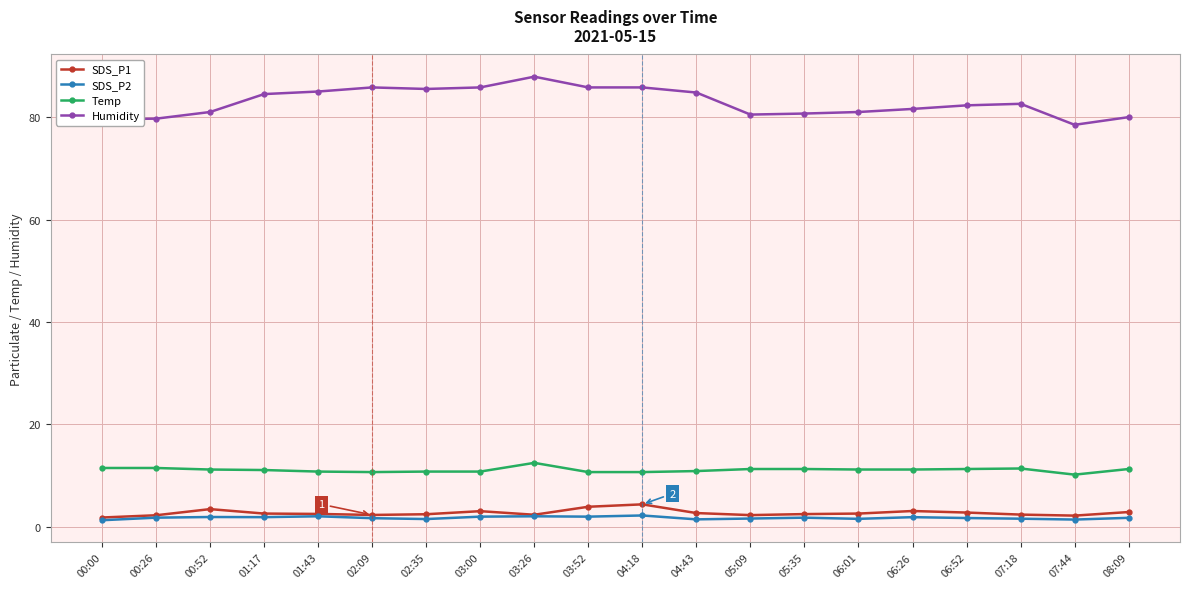

Which series has the largest range (max minus min)?

Humidity